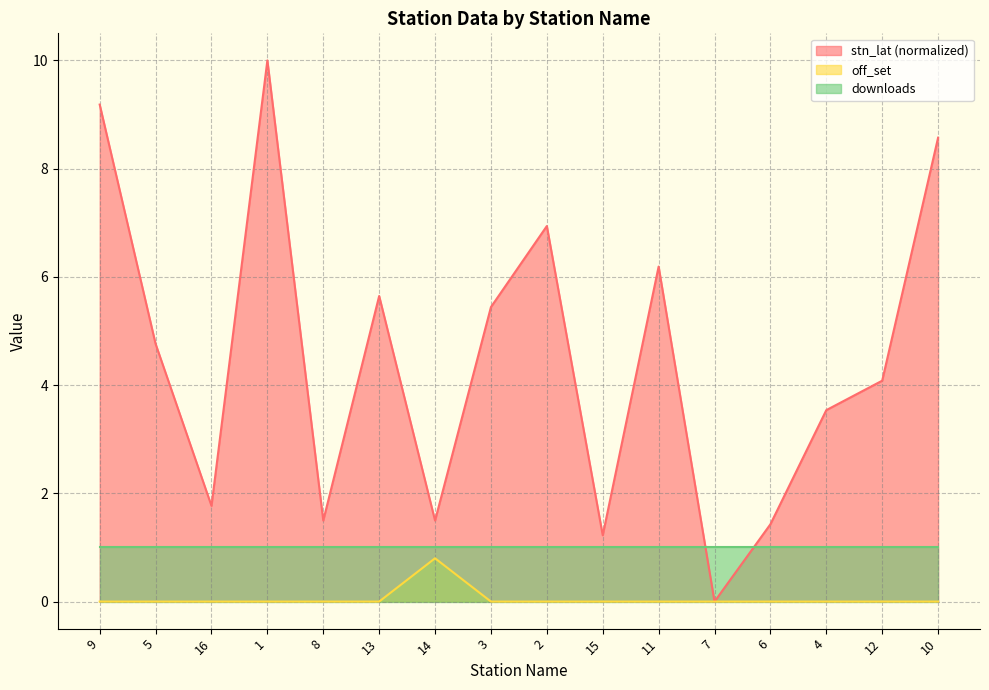

What is the greatest value displayed?

10.0